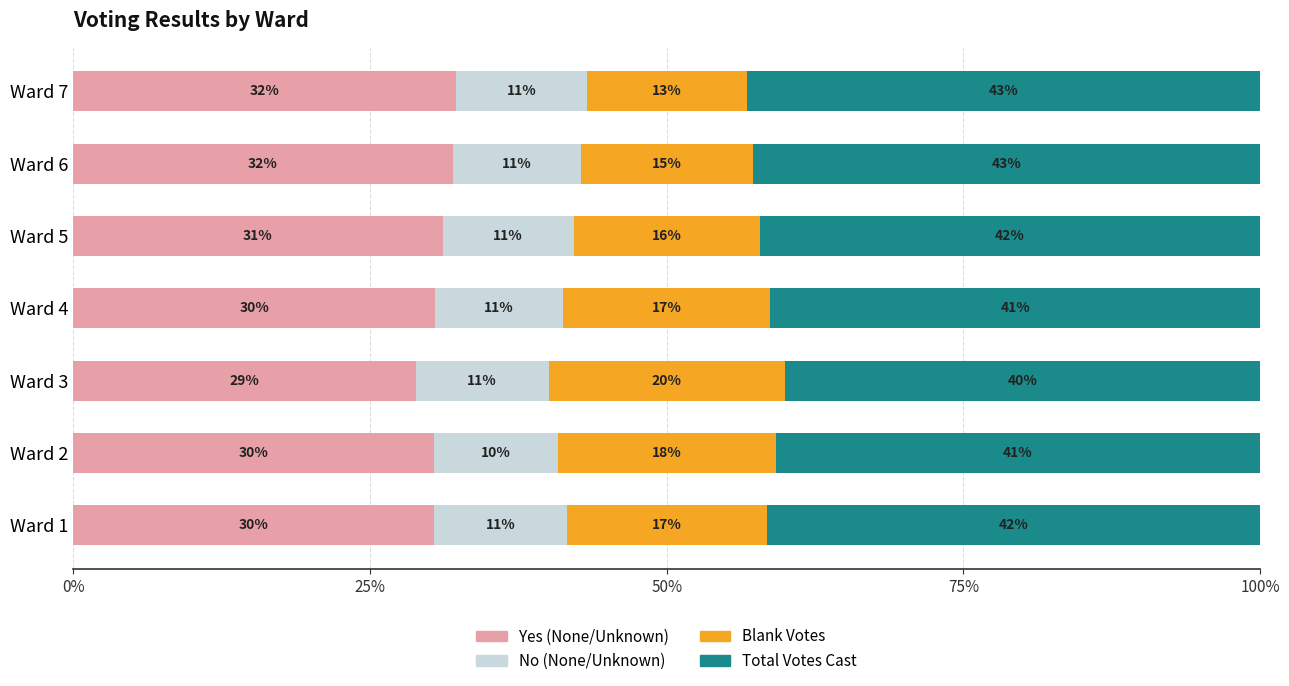

Is it true that Yes (None/Unknown) equals 28.8 at Ward 3?

True